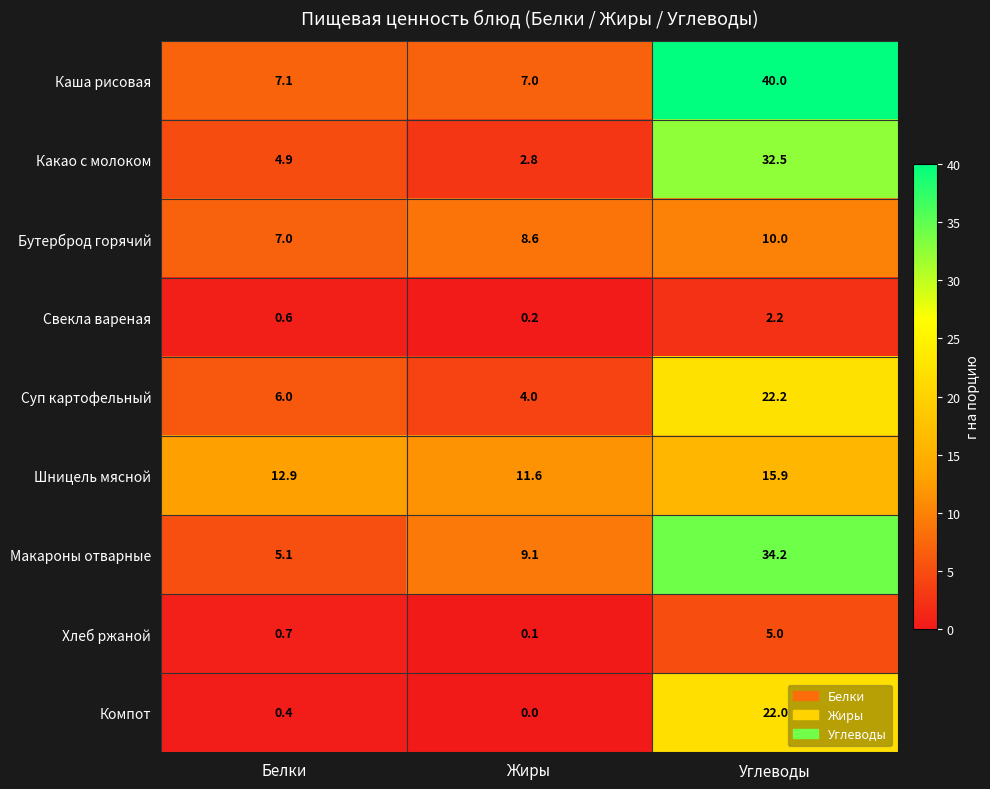

What is the spread (max minus min) of values at Углеводы?

37.8